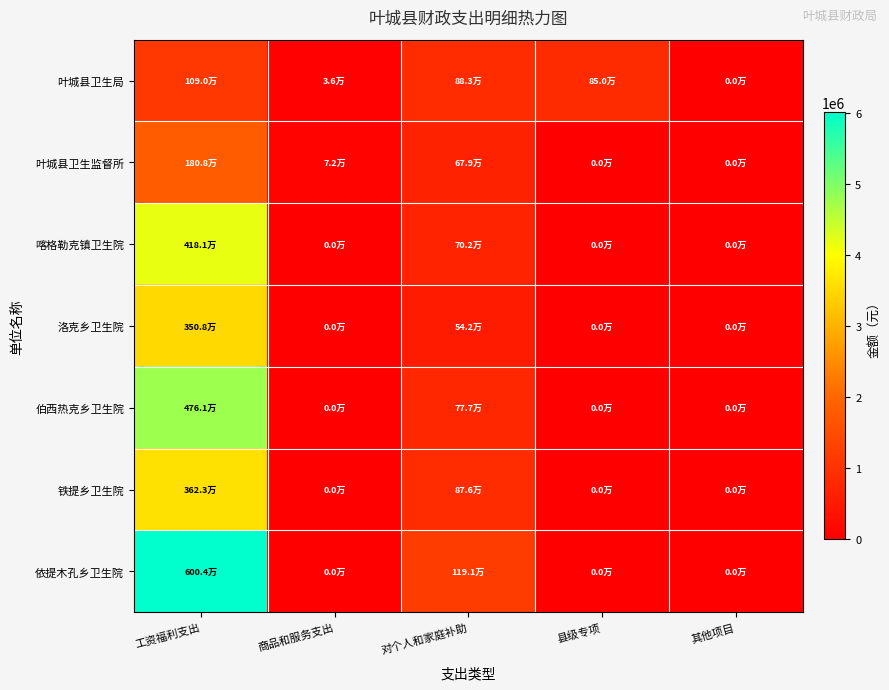

Between 商品和服务支出 and 其他项目, which is larger?

商品和服务支出